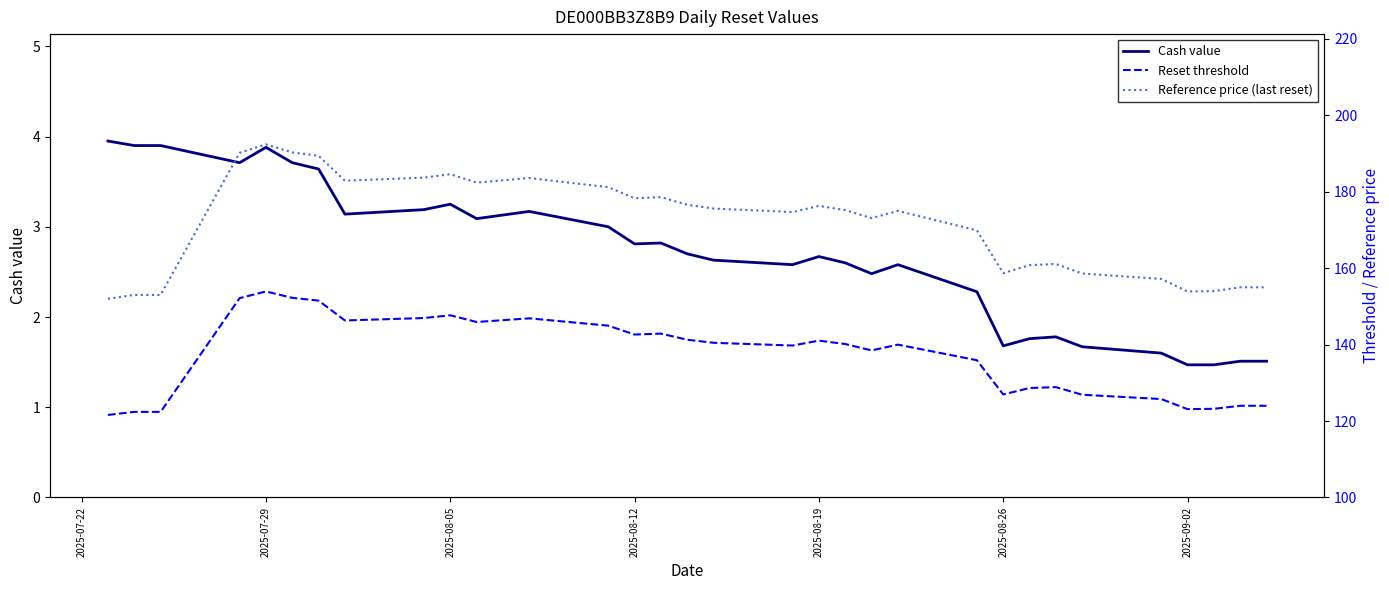

What is the lowest value of the Cash value series?

1.5